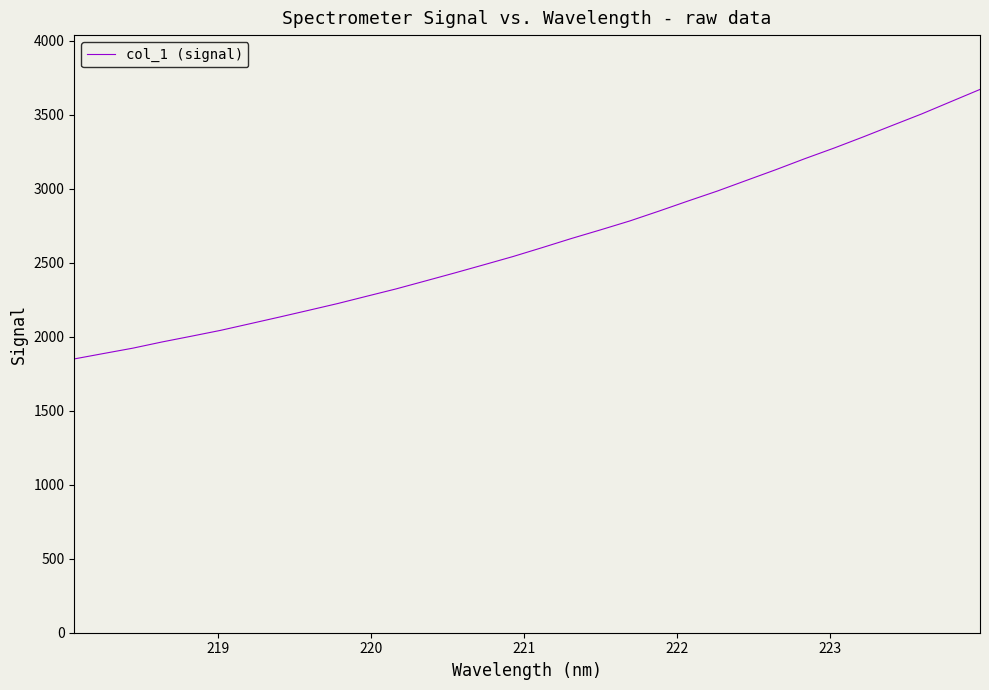

What is the difference between the maximum and minimum values?

1820.3